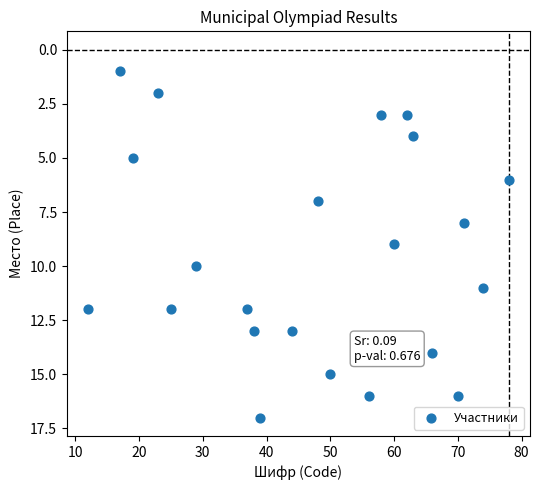

What is the range of X values (max minus min)?

66